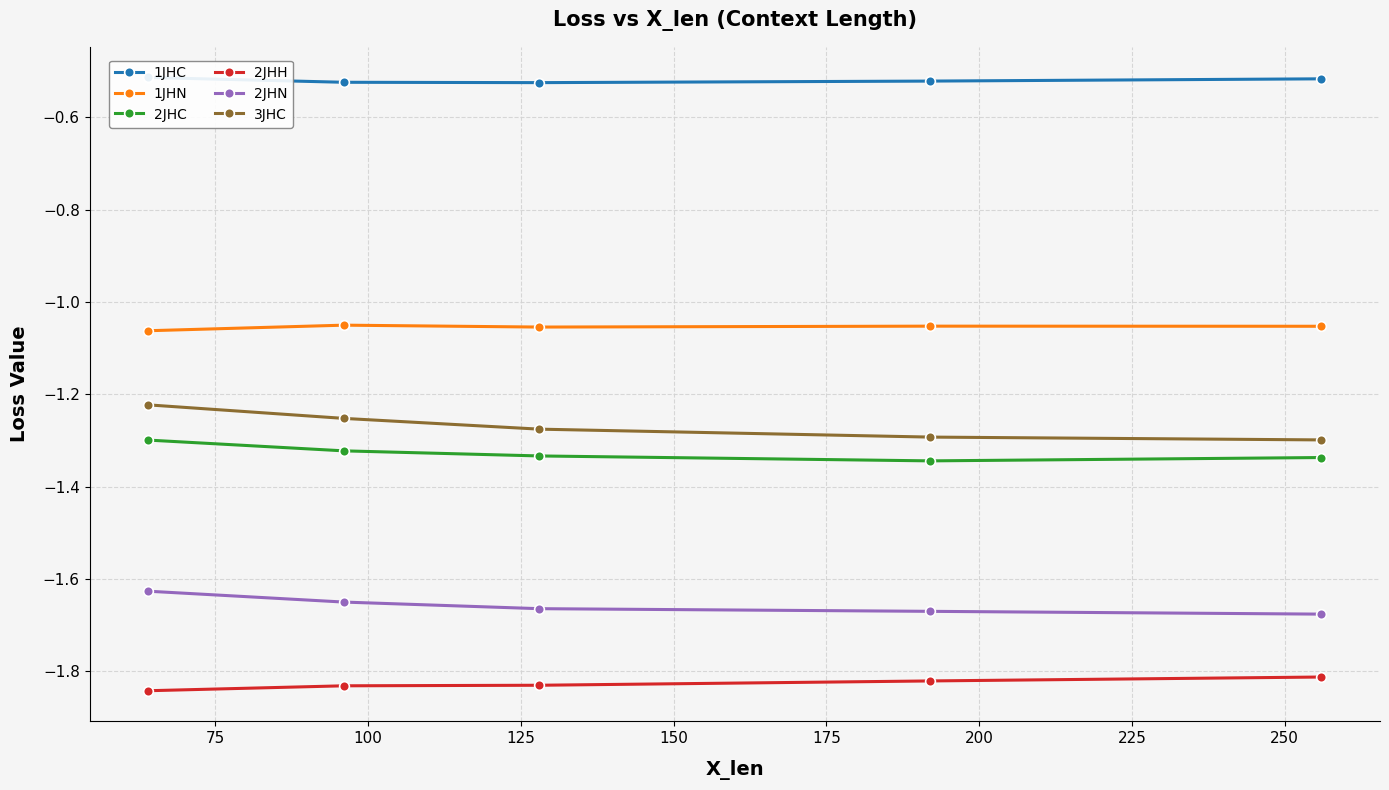

True or false: 2JHC and 2JHN cross at least once.

False